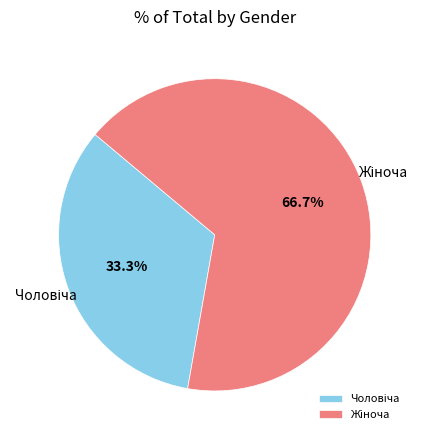

To the nearest percent, what is the difference between the largest and smallest slice percentages?

33%